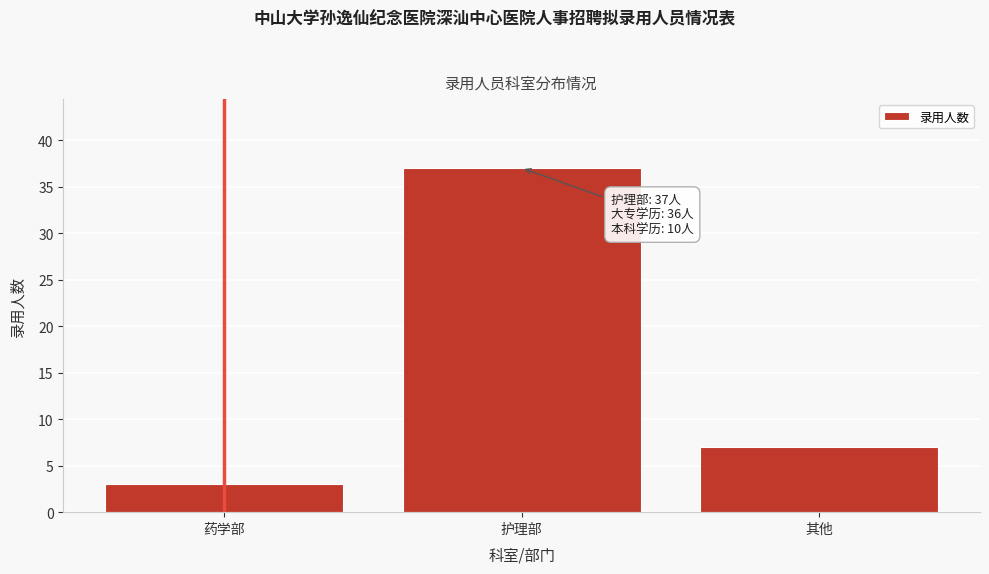

Reading left to right, extract all data points from this chart.

药学部=3	护理部=37	其他=7